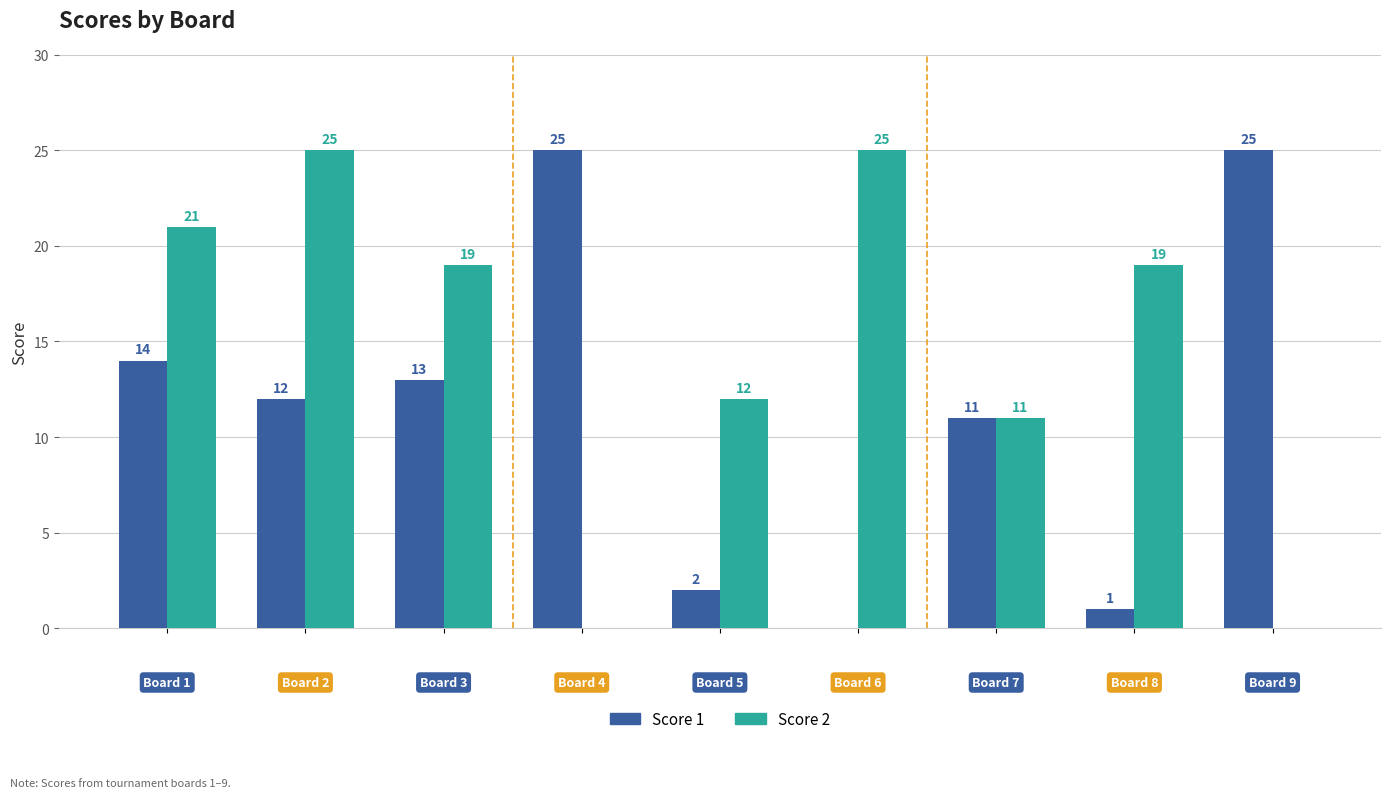

How many data points does each series have?

9